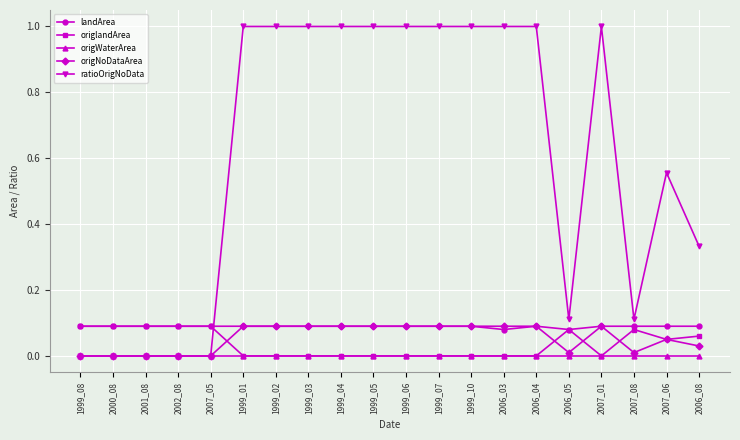

What is the value of the ratioOrigNoData point at the 11th from the left?

1.0